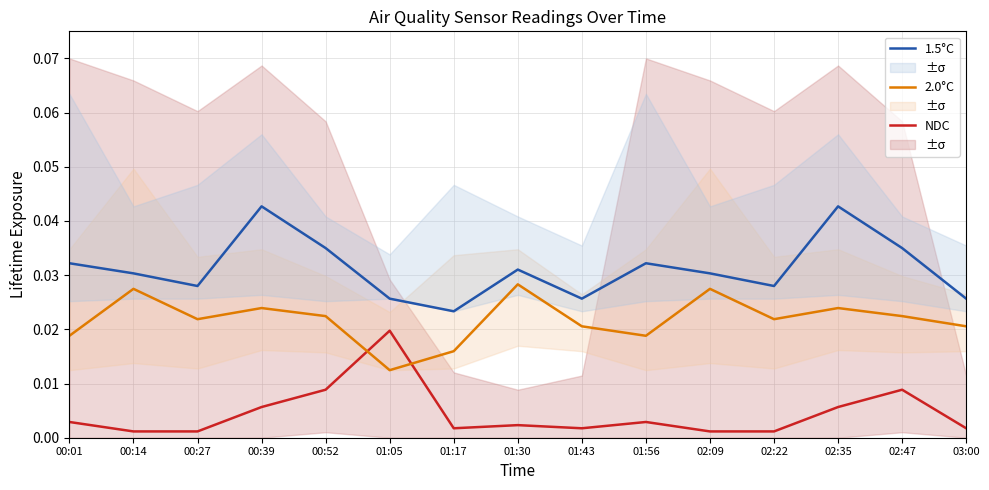

Rank the series by their maximum value, from highest to lowest.

1.5°C, 2.0°C, NDC